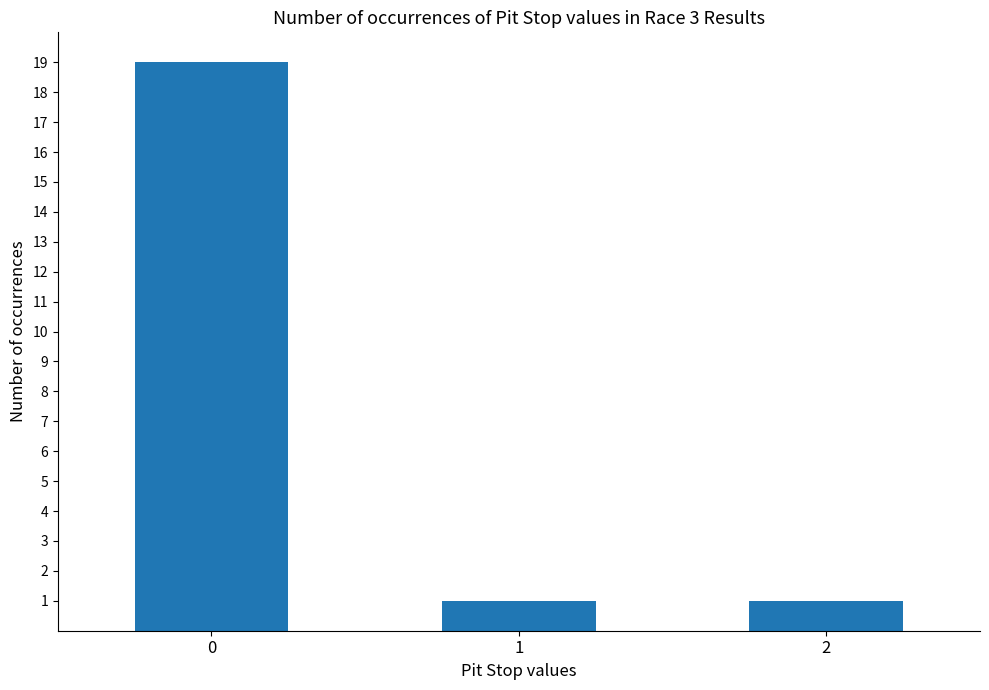

What is the difference between the maximum and minimum values?

18